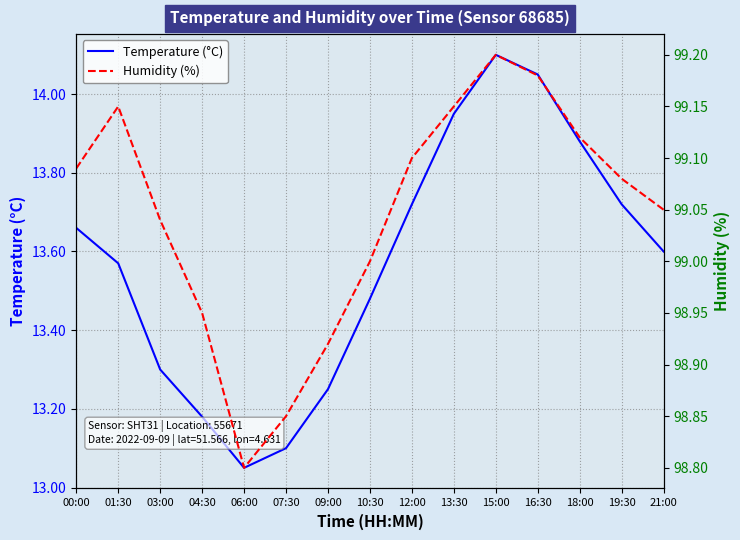

Which series has the largest range (max minus min)?

Temperature (°C)